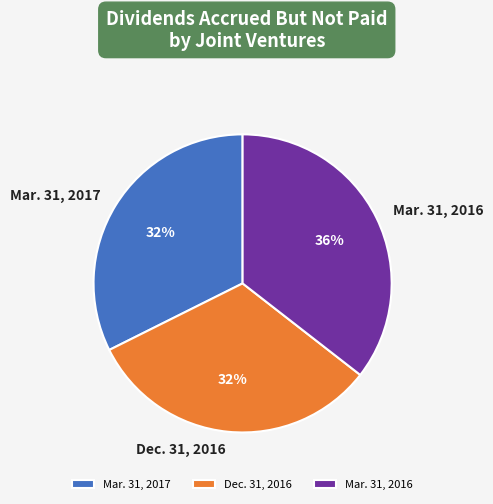

Does any single category account for the majority?

No